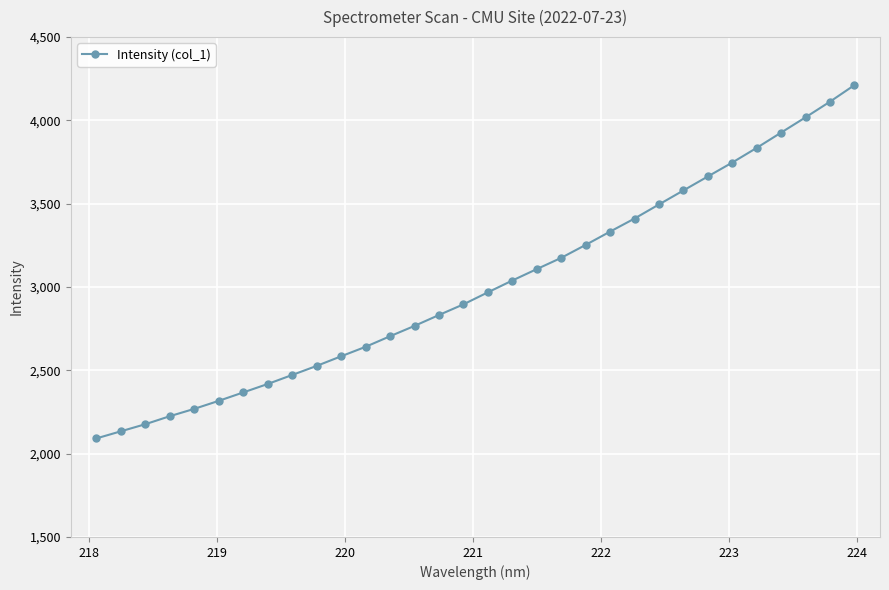

What is the difference between the maximum and minimum values?

2120.2